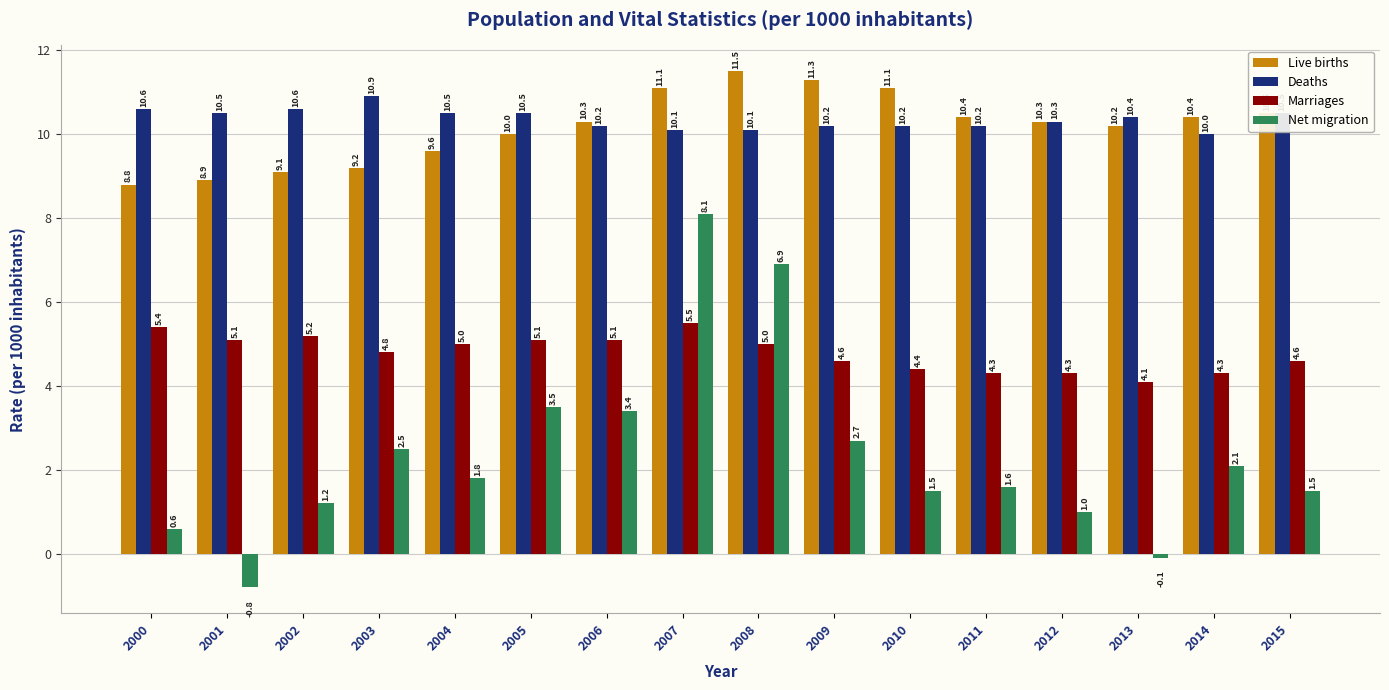

Between 2000 and 2009, which series saw the biggest shift?

Live births